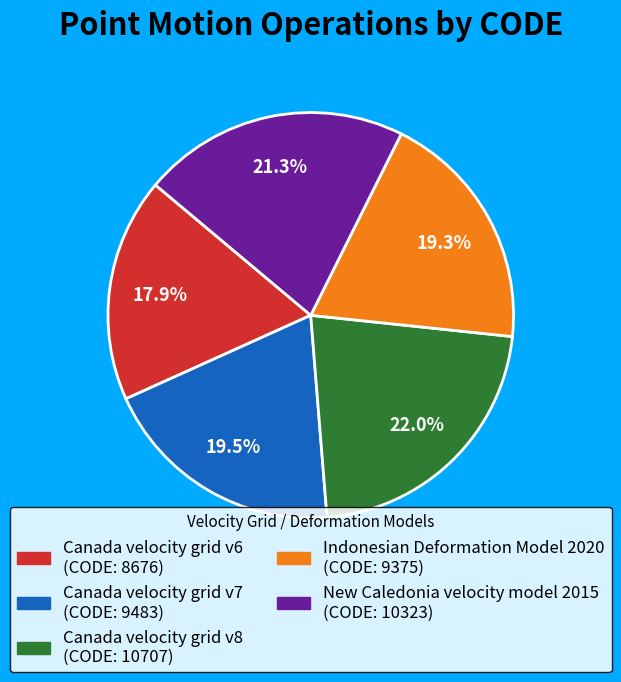

Count the number of slices in the pie.

5